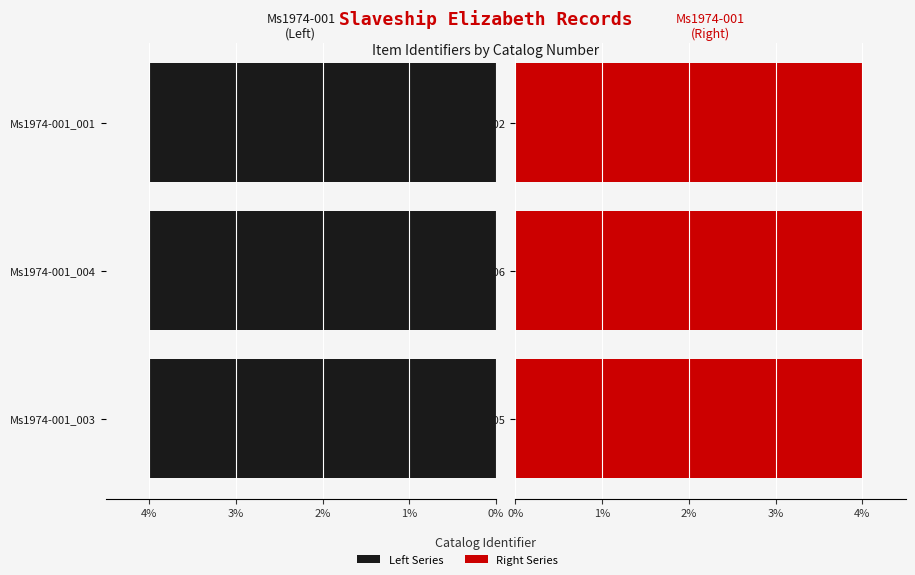

The Right Series series shows 4.0 at Ms1974-001_002. True or false?

True